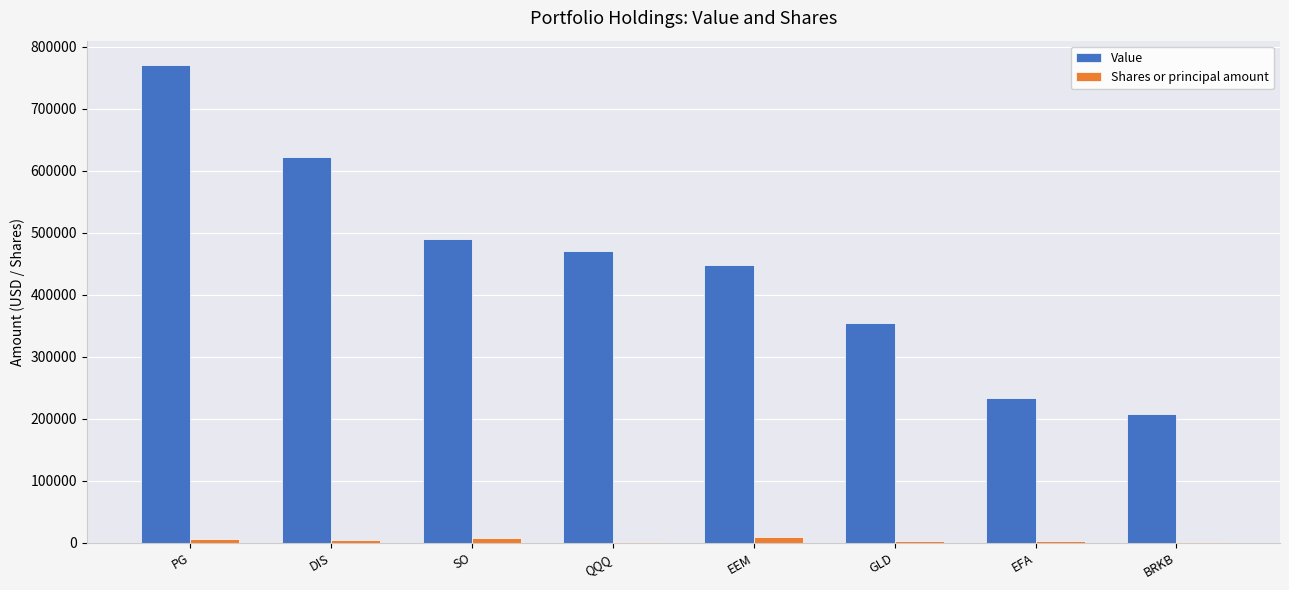

True or false: Value has a value of 121241 at EEM.

False